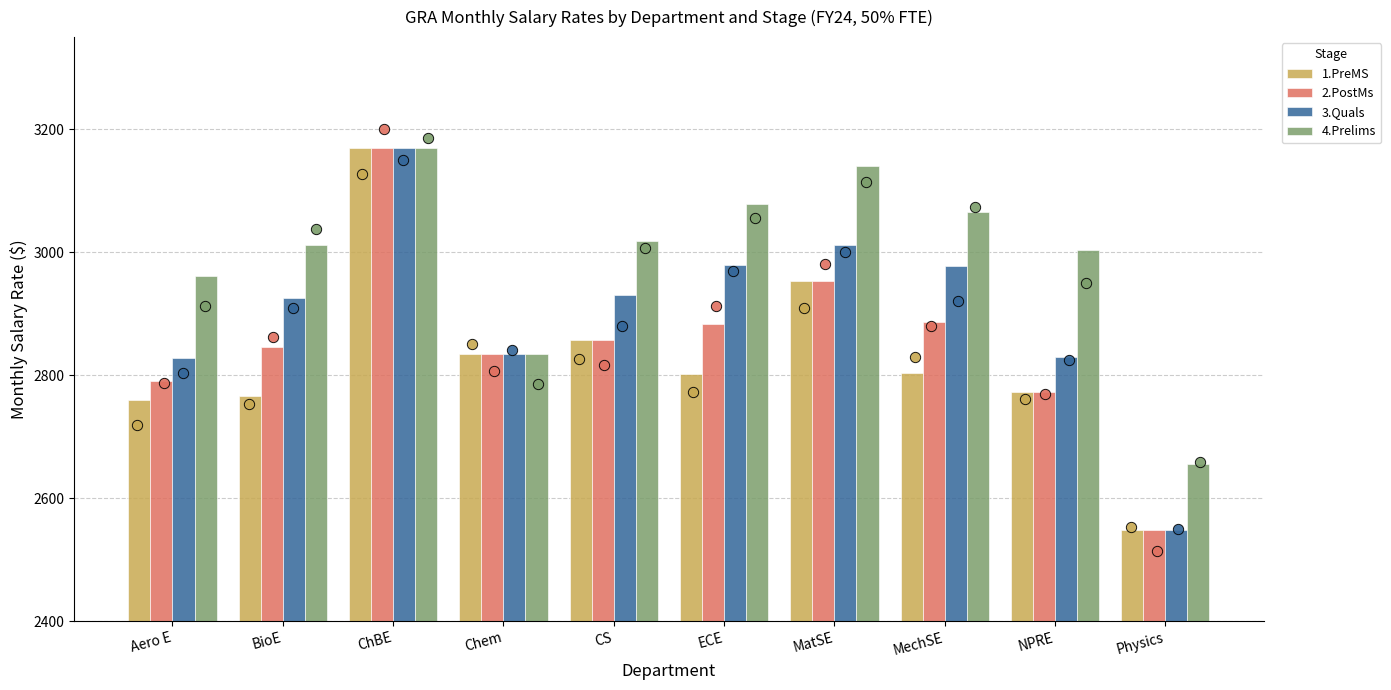

Which series has the largest Y range (max minus min)?

1.PreMS